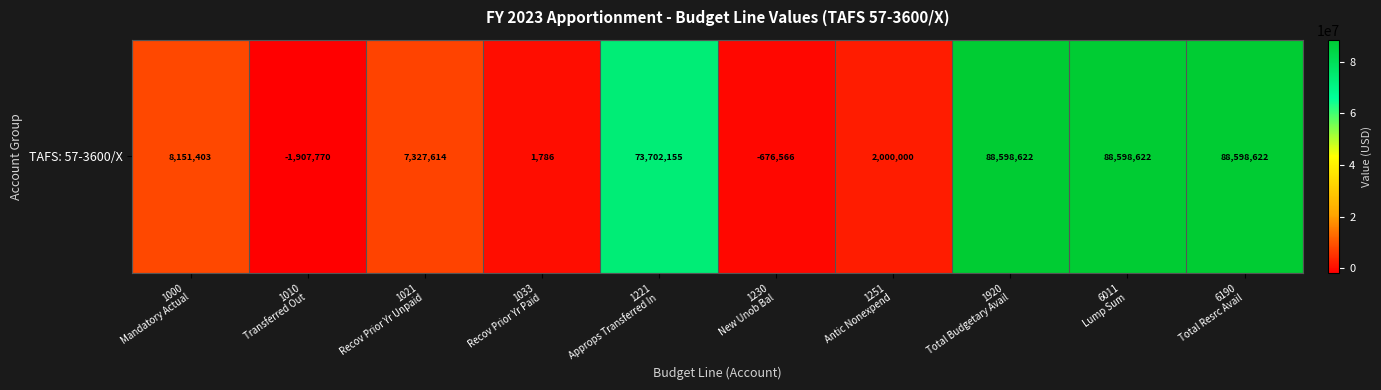

The value at 1000
Mandatory Actual is 8151403. True or false?

True